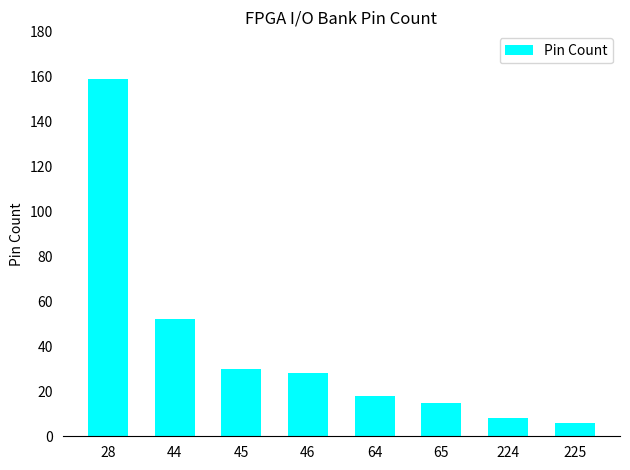

What is the value of the 6th bar from the left?

15